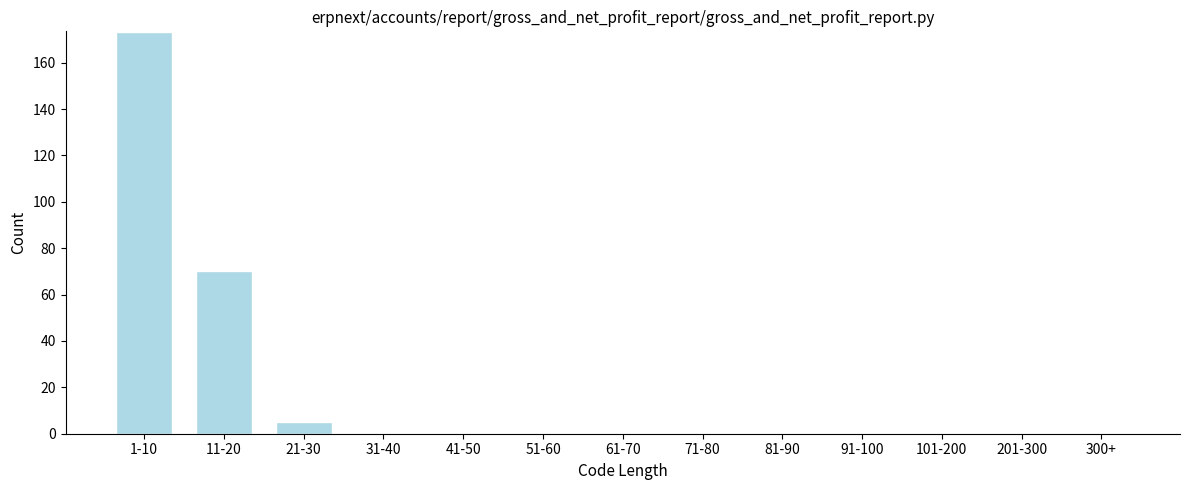

Reading left to right, what are all the values shown in this chart?

1-10=173	11-20=70	21-30=5	31-40=0	41-50=0	51-60=0	61-70=0	71-80=0	81-90=0	91-100=0	101-200=0	201-300=0	300+=0